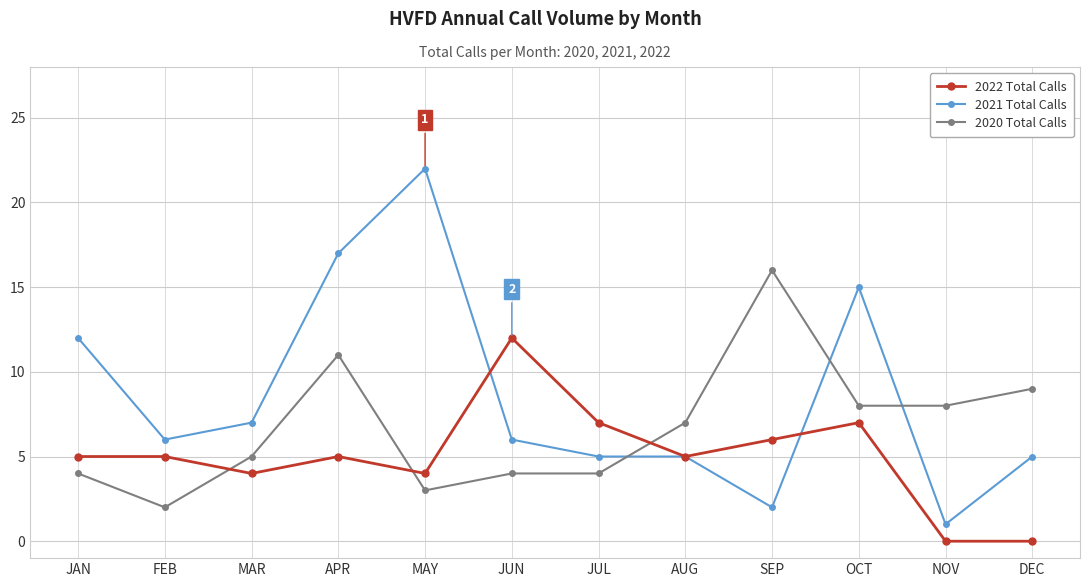

Where is the first local minimum for 2022 Total Calls?

MAR